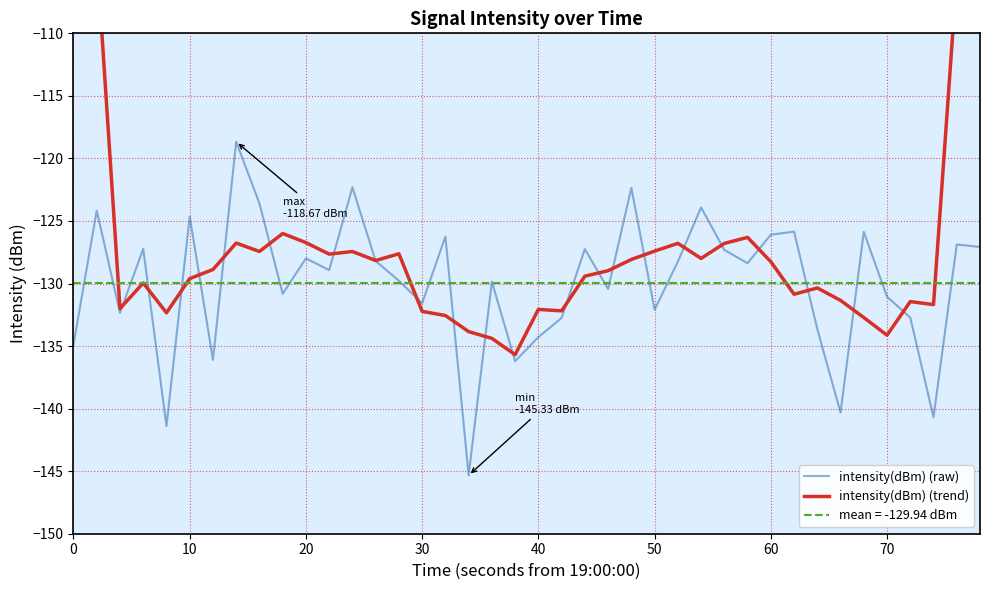

Is it true that intensity(dBm) (raw) equals -131.1 at 70?

True